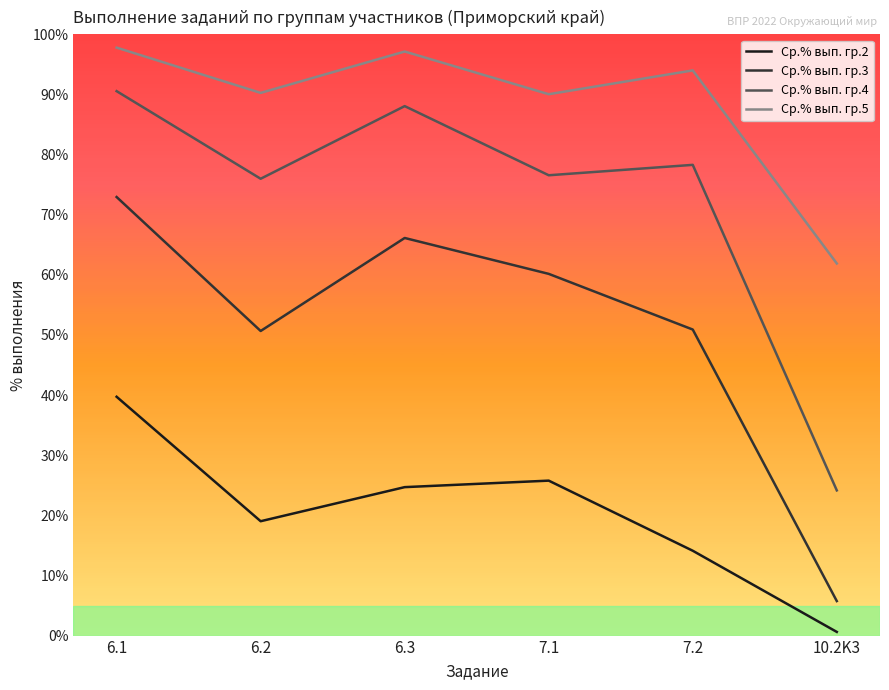

What is the difference between the maximum and minimum values in the Ср.% вып. гр.5 series?

35.9